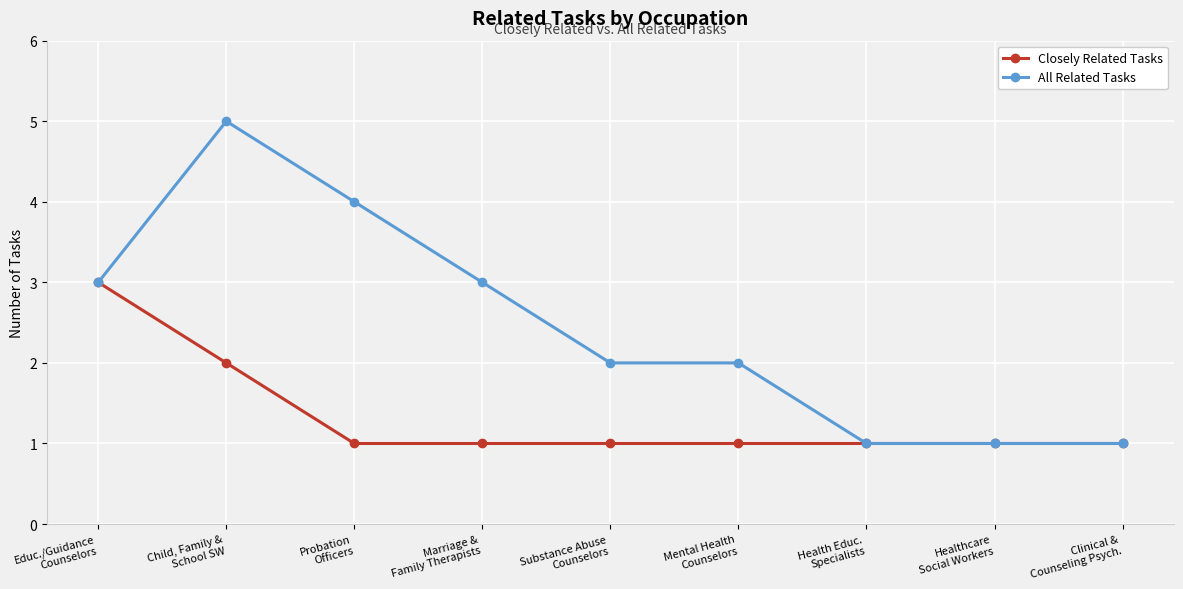

What is the highest value of the Closely Related Tasks series?

3